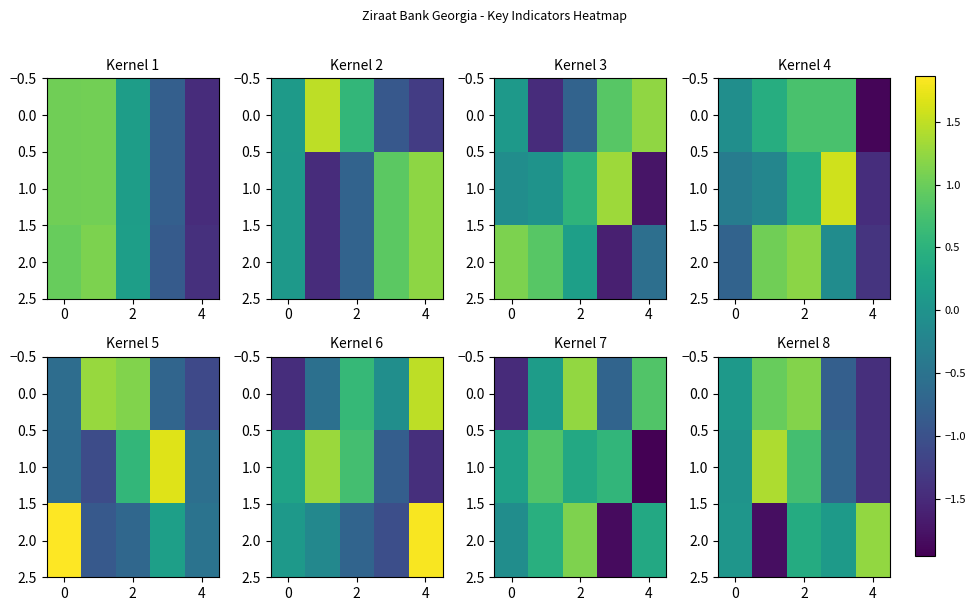

What is the highest value of the 0.0 series?

1.2